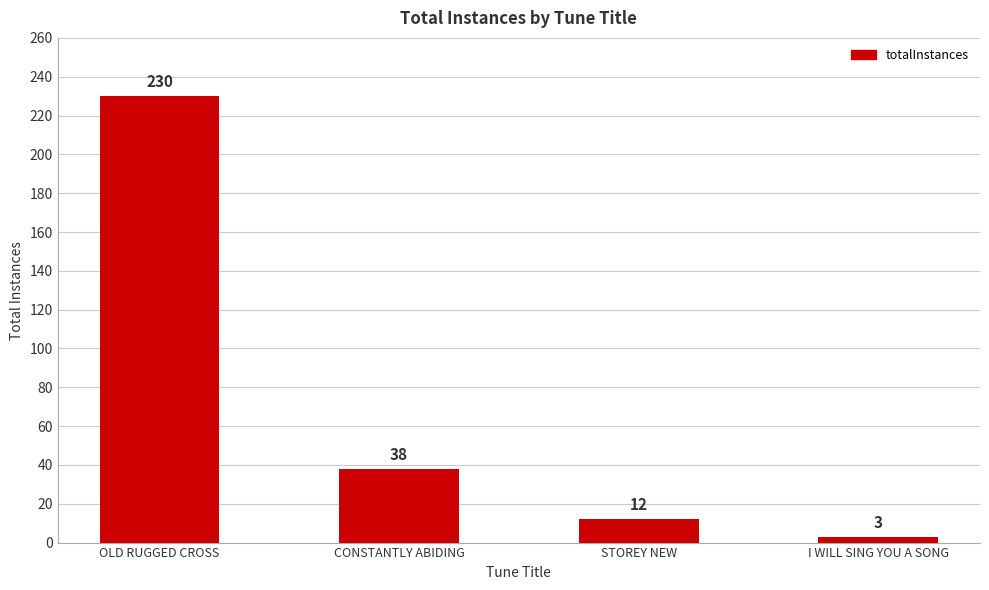

True or false: the data shows 38 at CONSTANTLY ABIDING.

True